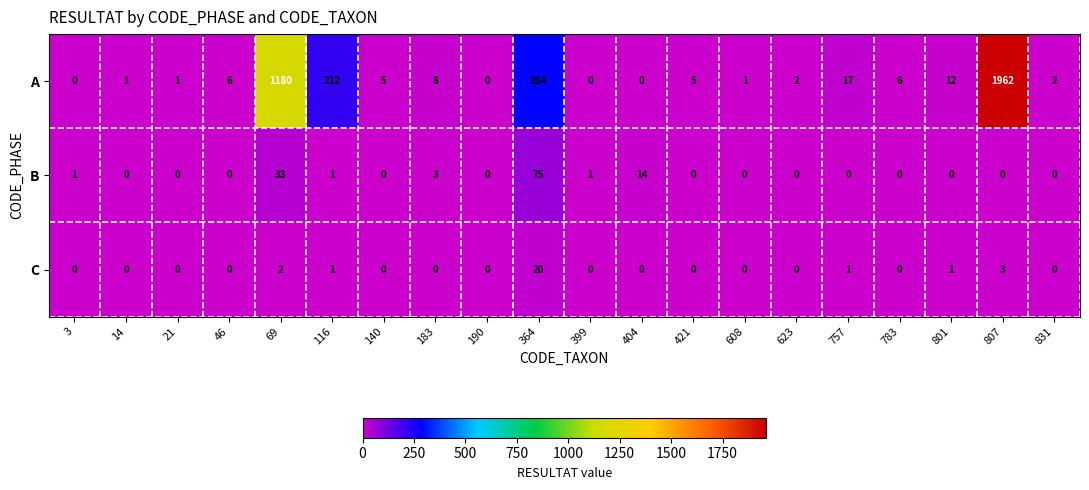

What is the difference between the second highest and minimum values in the A series?

1180